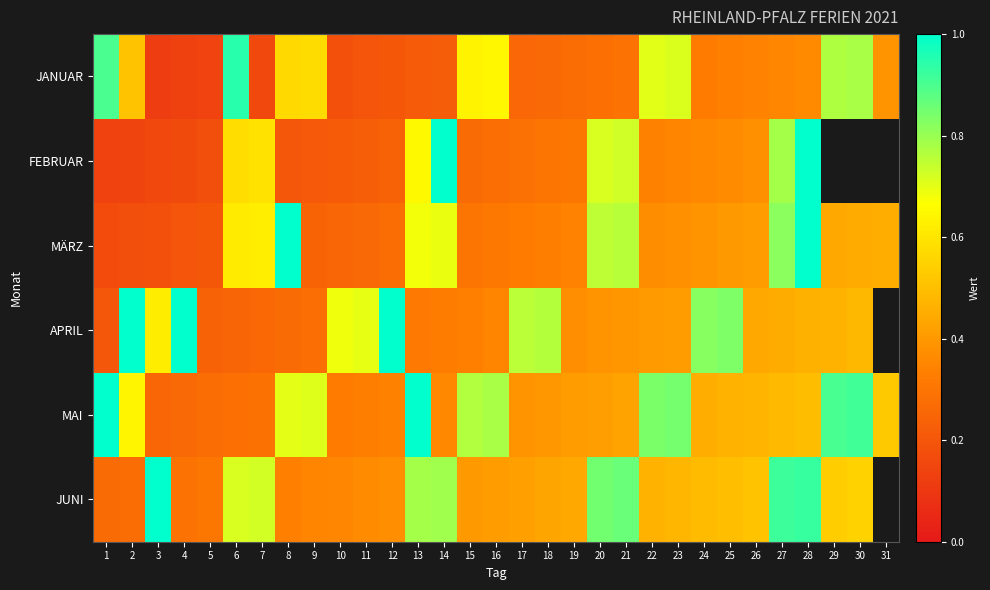

The MAI series shows 0.4 at 10. True or false?

False